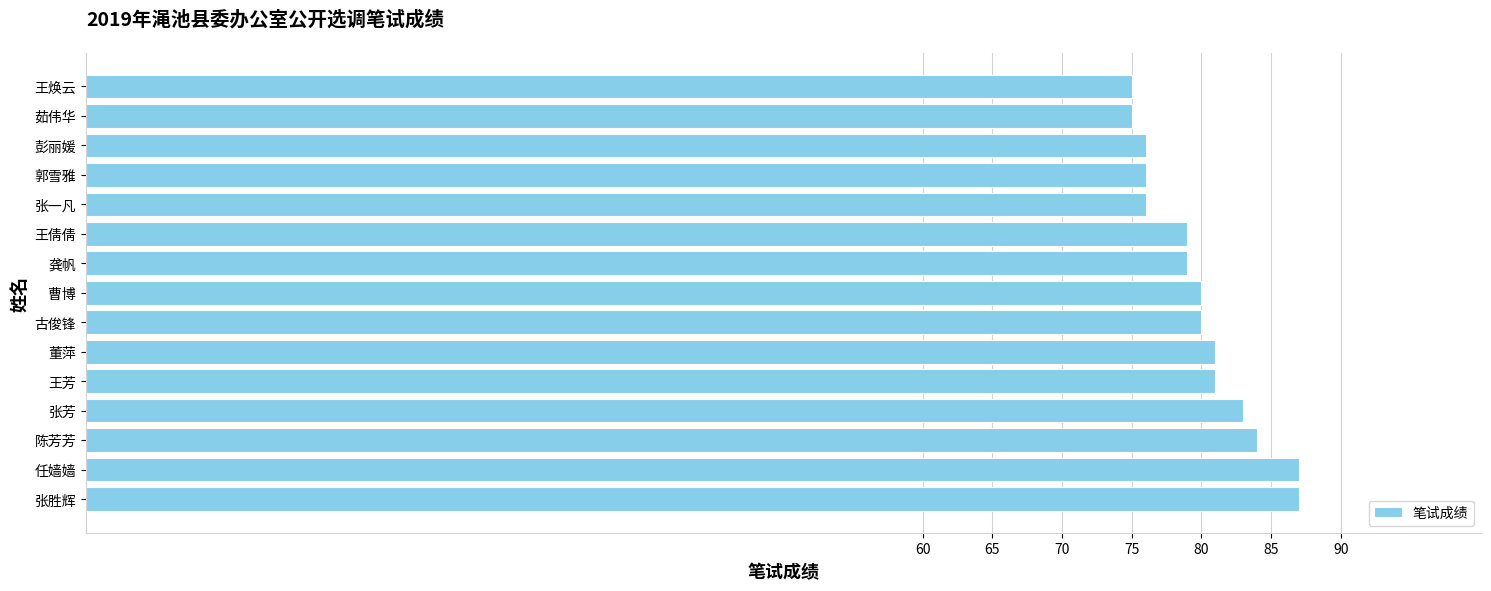

How many data points does each series have?

15